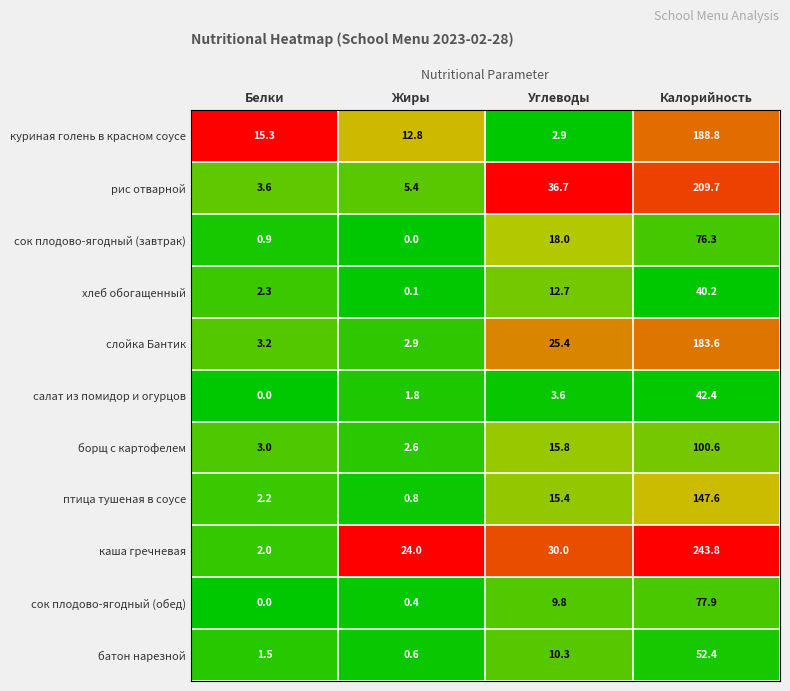

What is the maximum value shown in the chart?

243.8